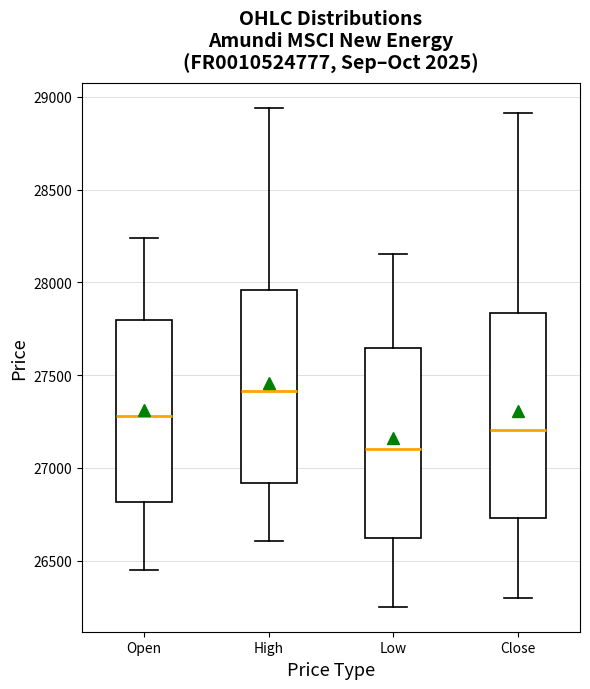

Comparing the boxes themselves (not the whiskers), which one is the tallest?

Close